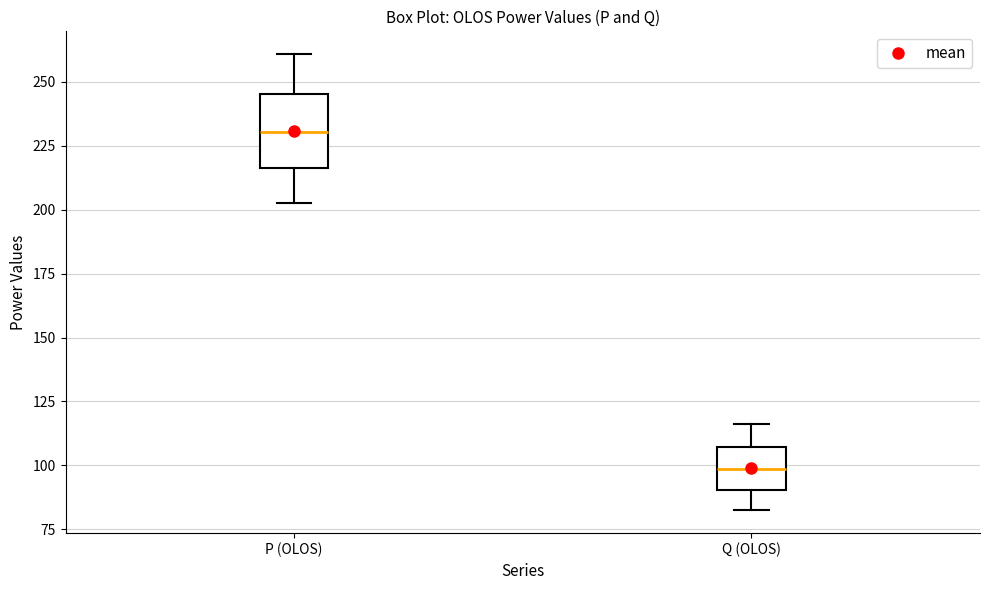

Reading left to right, transcribe this box plot: for each box, give where its median line is, the range the box spans, and where its two whiskers end, as read against the y-axis. The values are not printed on the chart, so give them approximately, as read against the axis.

P (OLOS): median 230, box 215 to 245, whiskers 205 to 260
Q (OLOS): median 100, box 90 to 105, whiskers 80 to 115